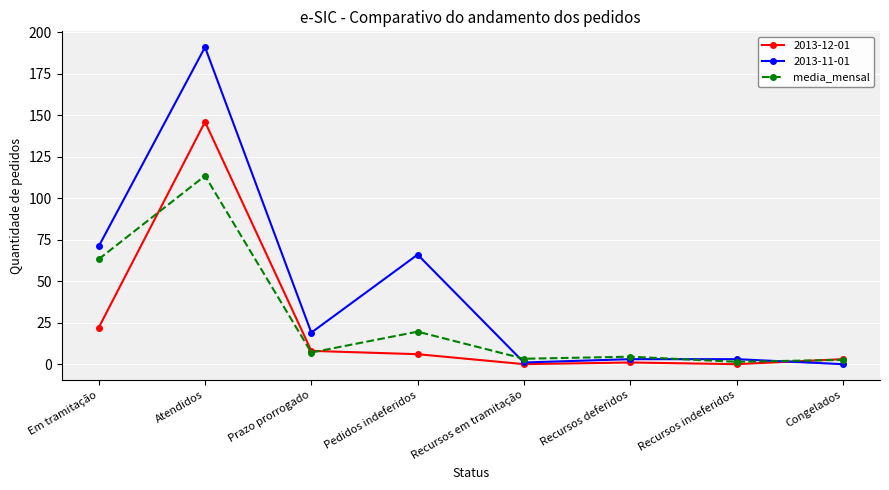

Is it true that 2013-12-01 equals 146.0 at Atendidos?

True